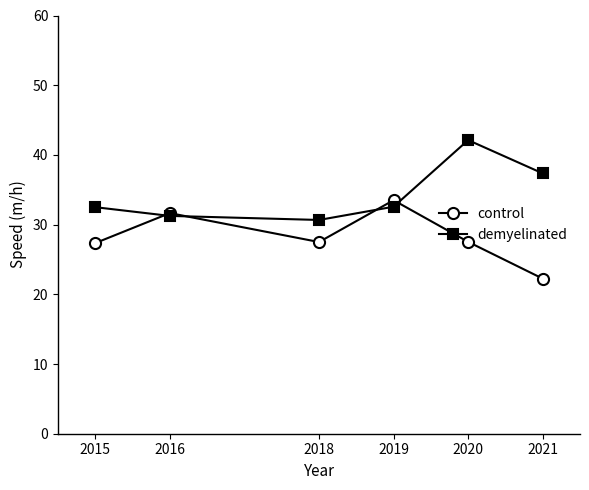

Which series changed the most between 2015 and 2019?

control